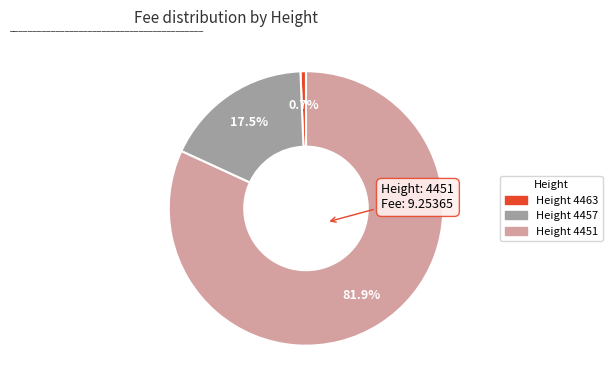

Is there a majority slice in this chart?

Yes